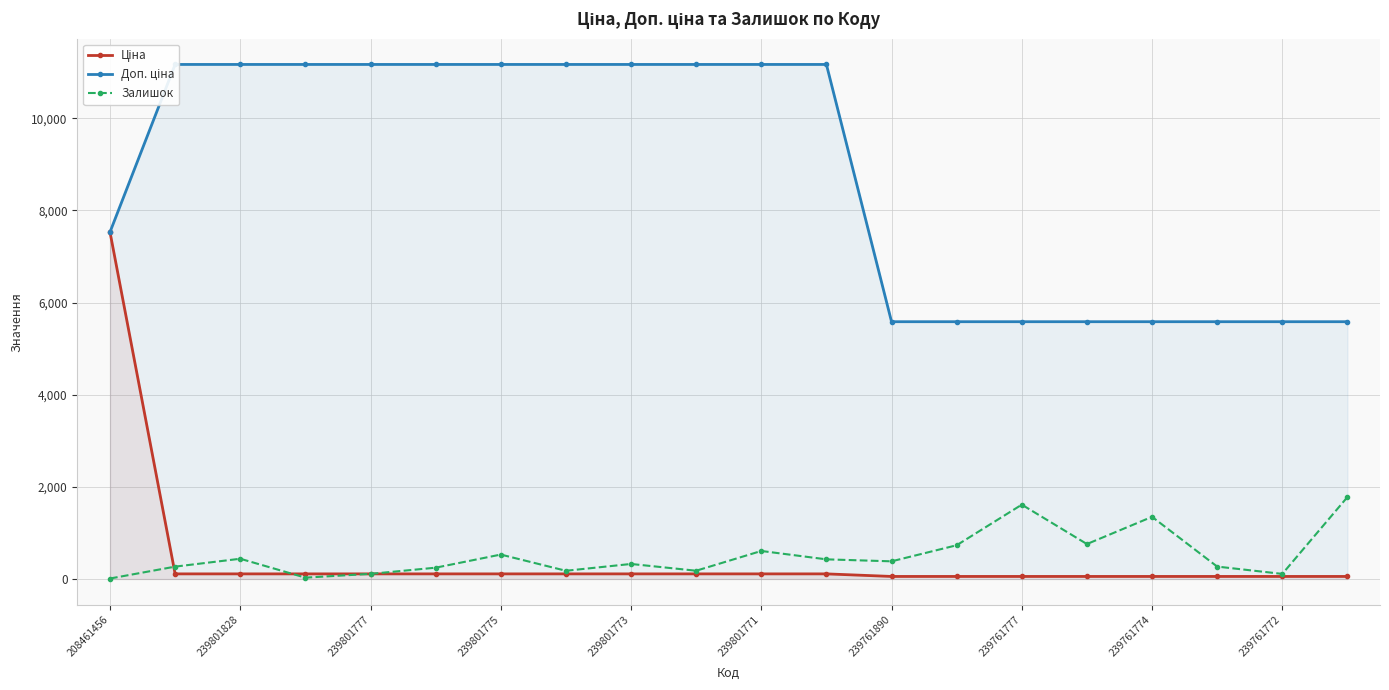

Where does the Ціна series first go above 111?

208461456